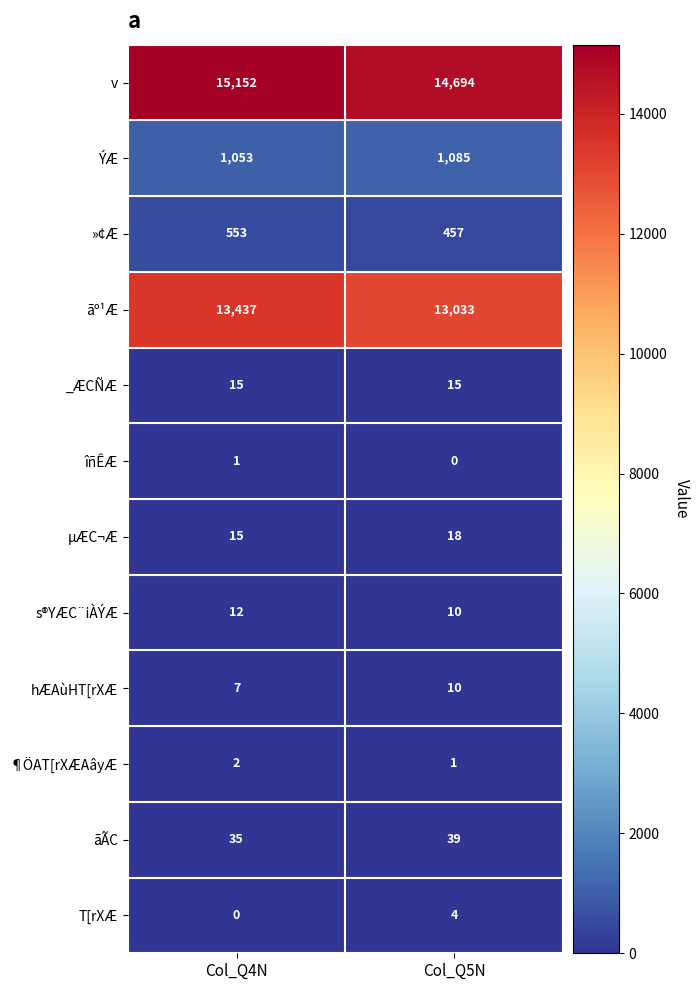

Where is hÆAùHT[rXÆ nearest to the value 8?

Col_Q4N